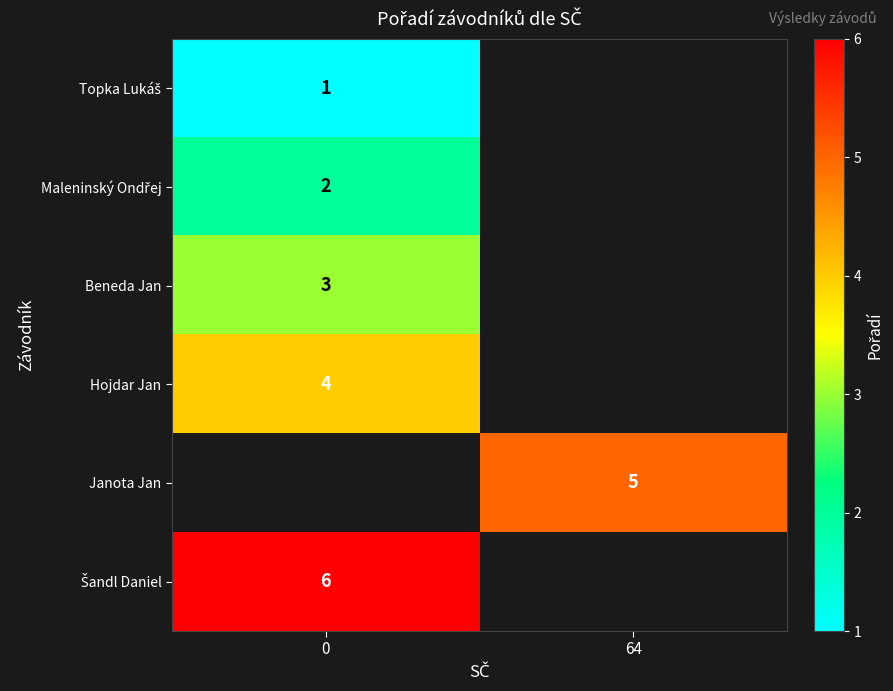

Is it true that Beneda Jan equals 2 at 0?

False